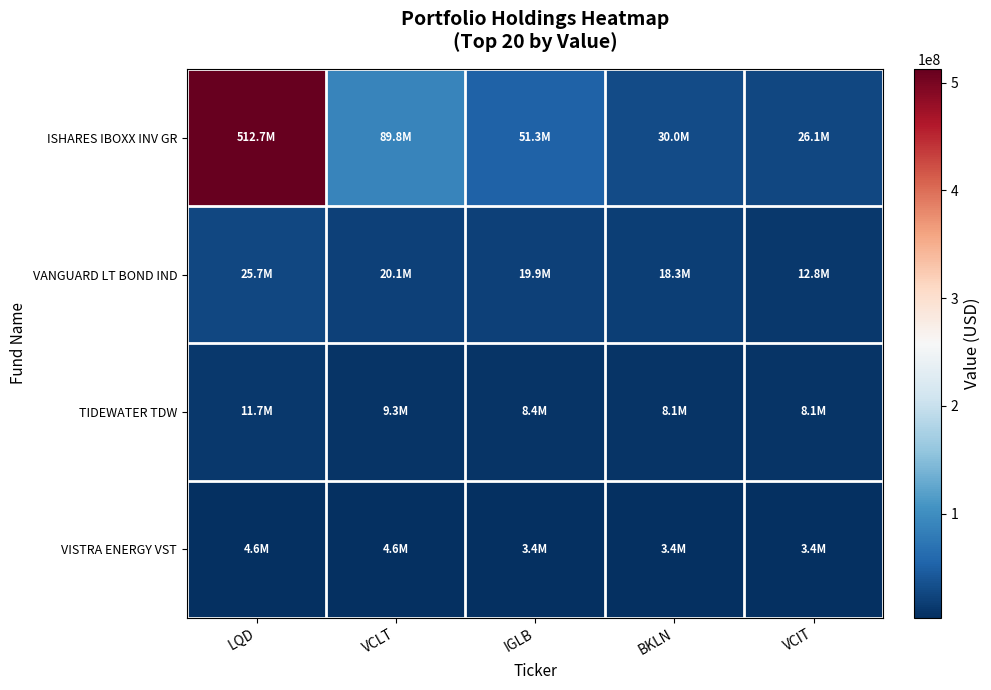

Rank the series by their maximum value, from lowest to highest.

VISTRA ENERGY VST, TIDEWATER TDW, VANGUARD LT BOND IND, ISHARES IBOXX INV GR